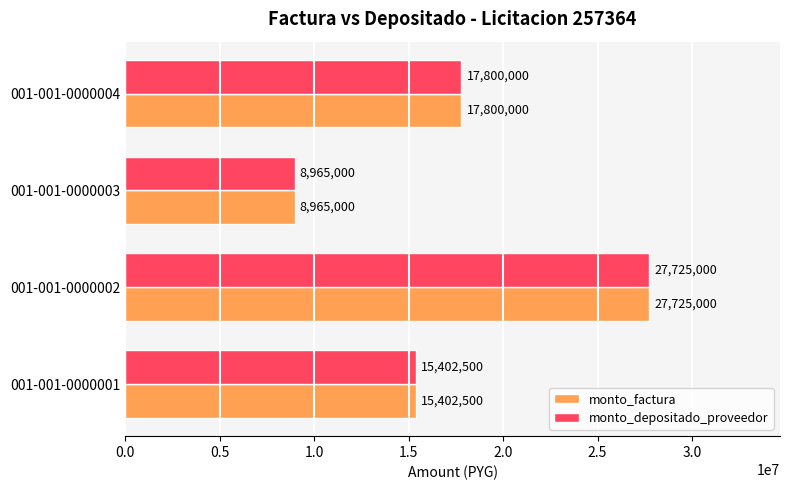

What is the highest value of the monto_depositado_proveedor series?

27725000